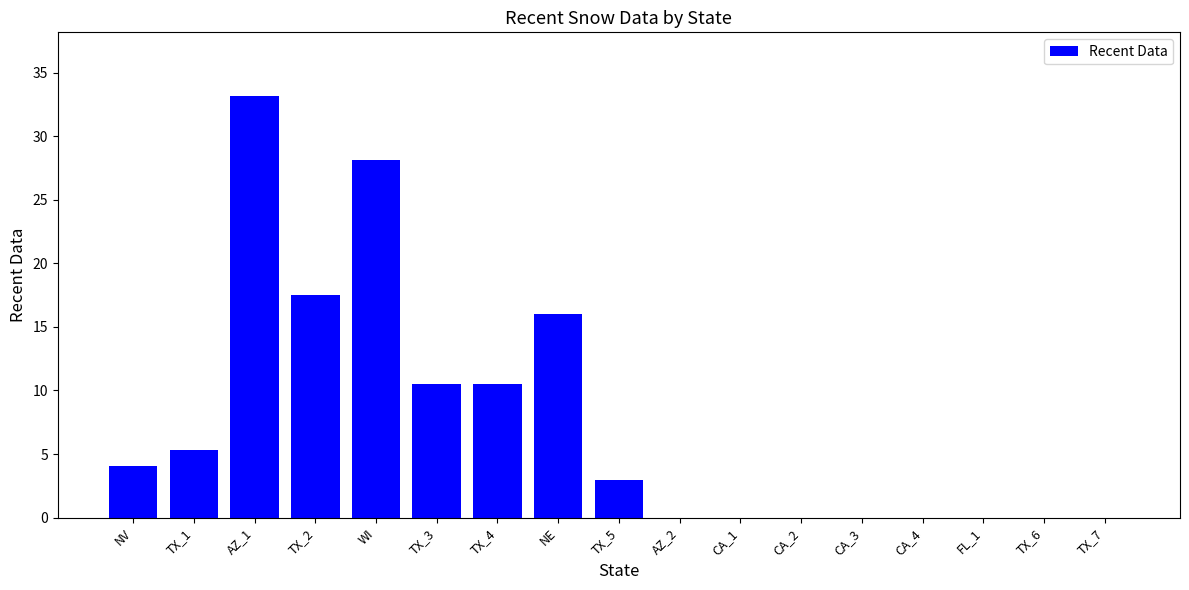

The value at CA_2 is 11.5. True or false?

False